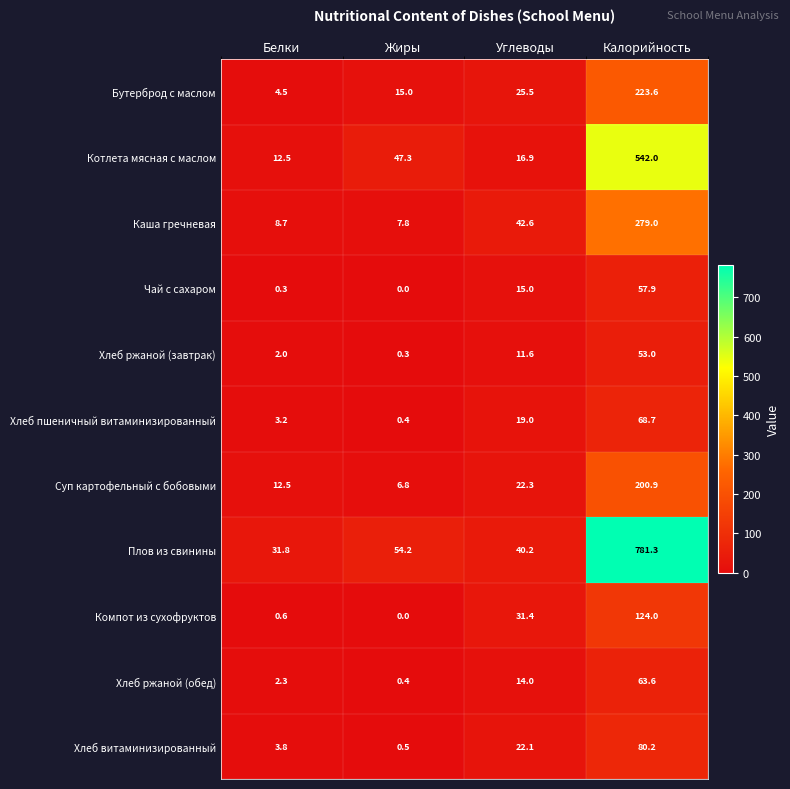

List the series in order of their peak value, lowest first.

Хлеб ржаной (завтрак), Чай с сахаром, Хлеб ржаной (обед), Хлеб пшеничный витаминизированный, Хлеб витаминизированный, Компот из сухофруктов, Суп картофельный с бобовыми, Бутерброд с маслом, Каша гречневая, Котлета мясная с маслом, Плов из свинины